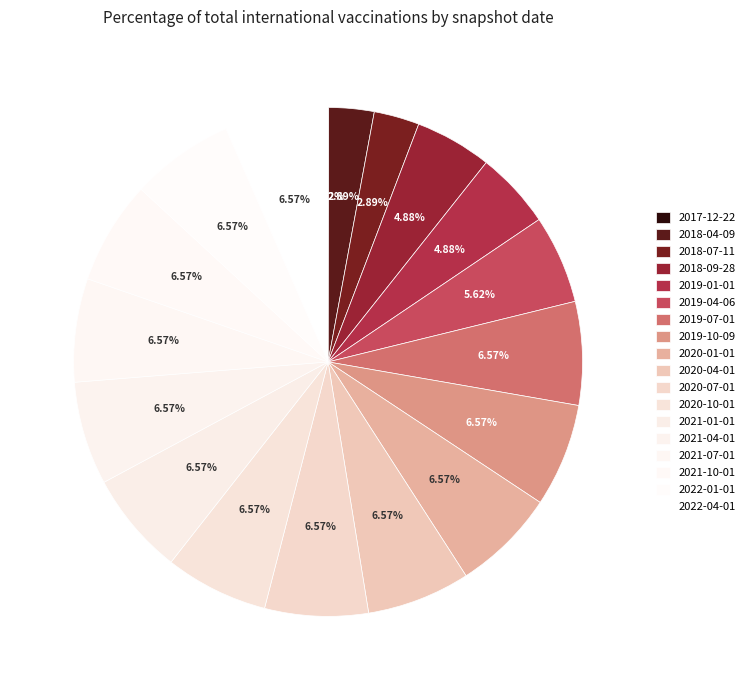

True or false: 2022-04-01 accounts for 1% of the total.

False